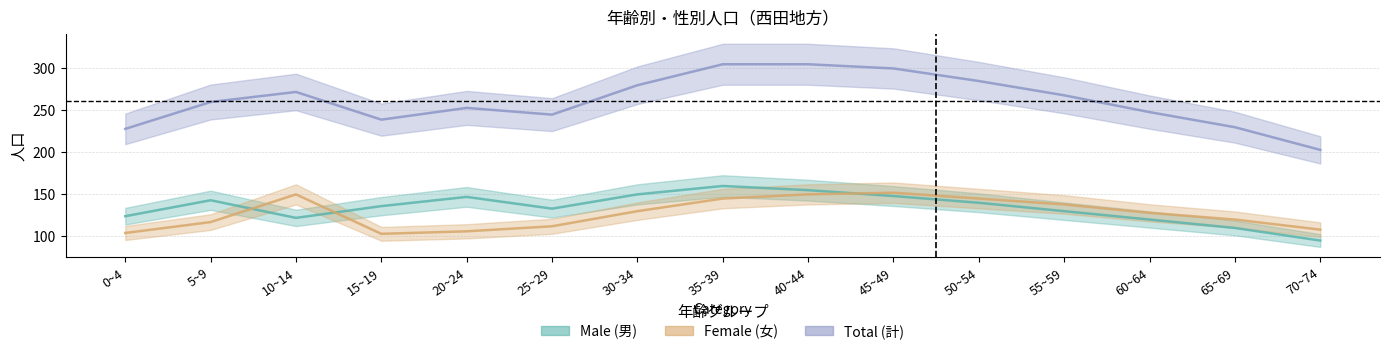

True or false: Female (女) and Total (計) intersect in this chart.

False